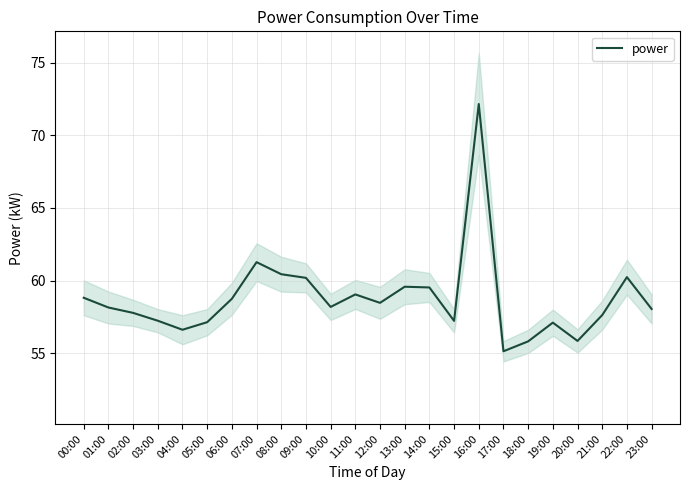

List the labels in order of value, smallest first.

17:00, 18:00, 20:00, 04:00, 19:00, 05:00, 15:00, 03:00, 21:00, 02:00, 23:00, 01:00, 10:00, 12:00, 06:00, 00:00, 11:00, 14:00, 13:00, 09:00, 22:00, 08:00, 07:00, 16:00